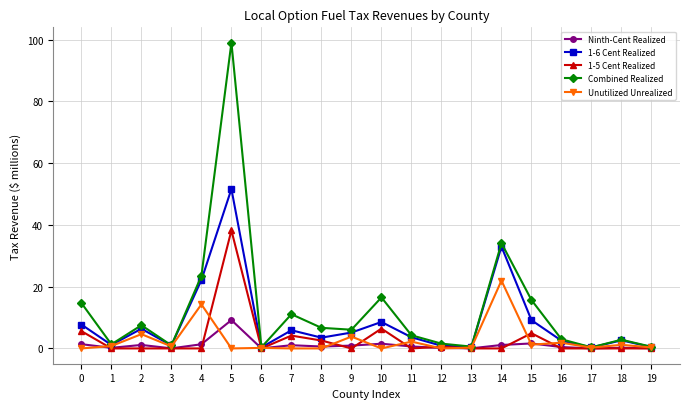

How many lines are shown in the chart?

5